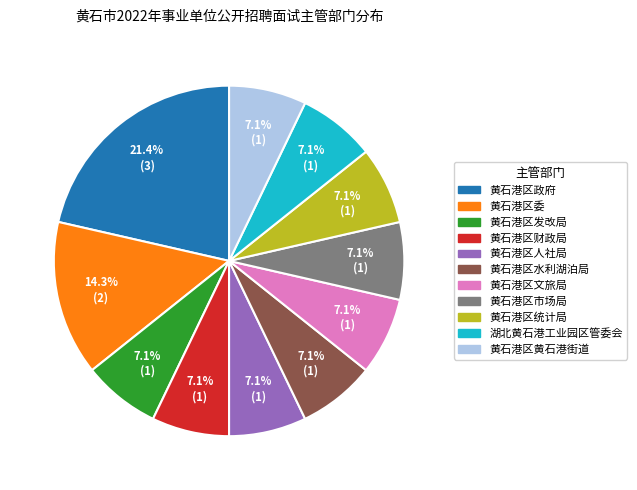

What is the largest slice in the pie chart?

黄石港区政府